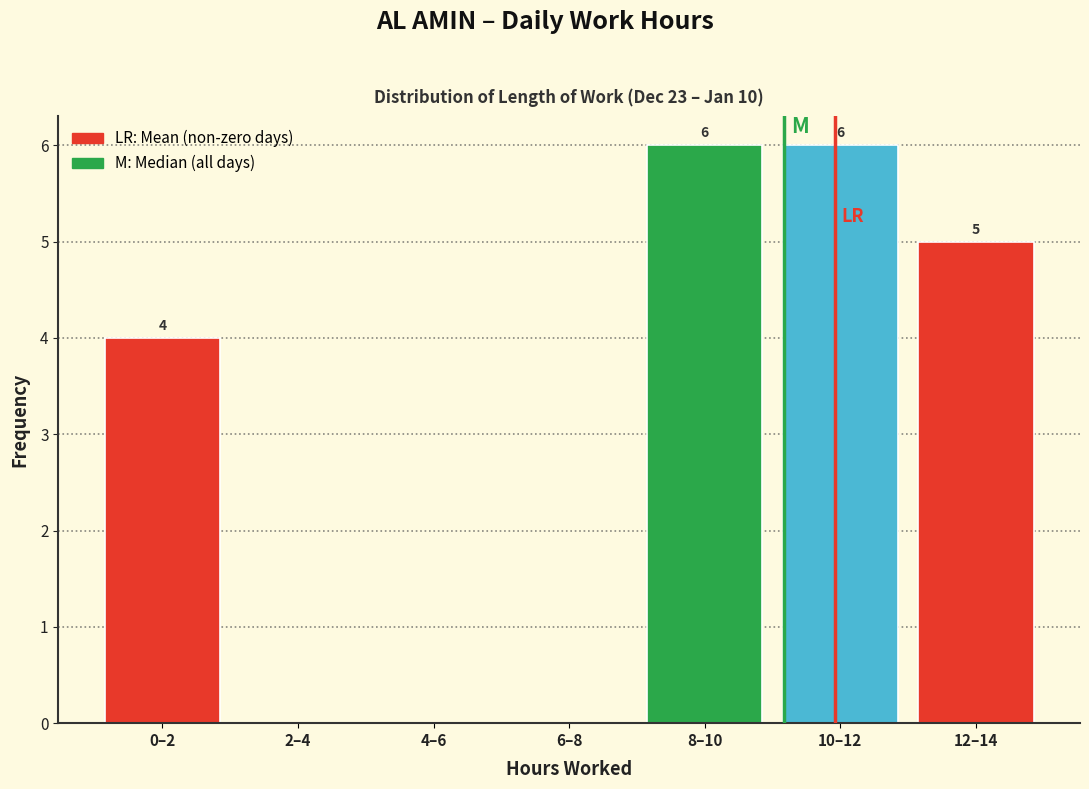

Reading left to right, extract all data points from this chart.

0–2=4	2–4=0	4–6=0	6–8=0	8–10=6	10–12=6	12–14=5